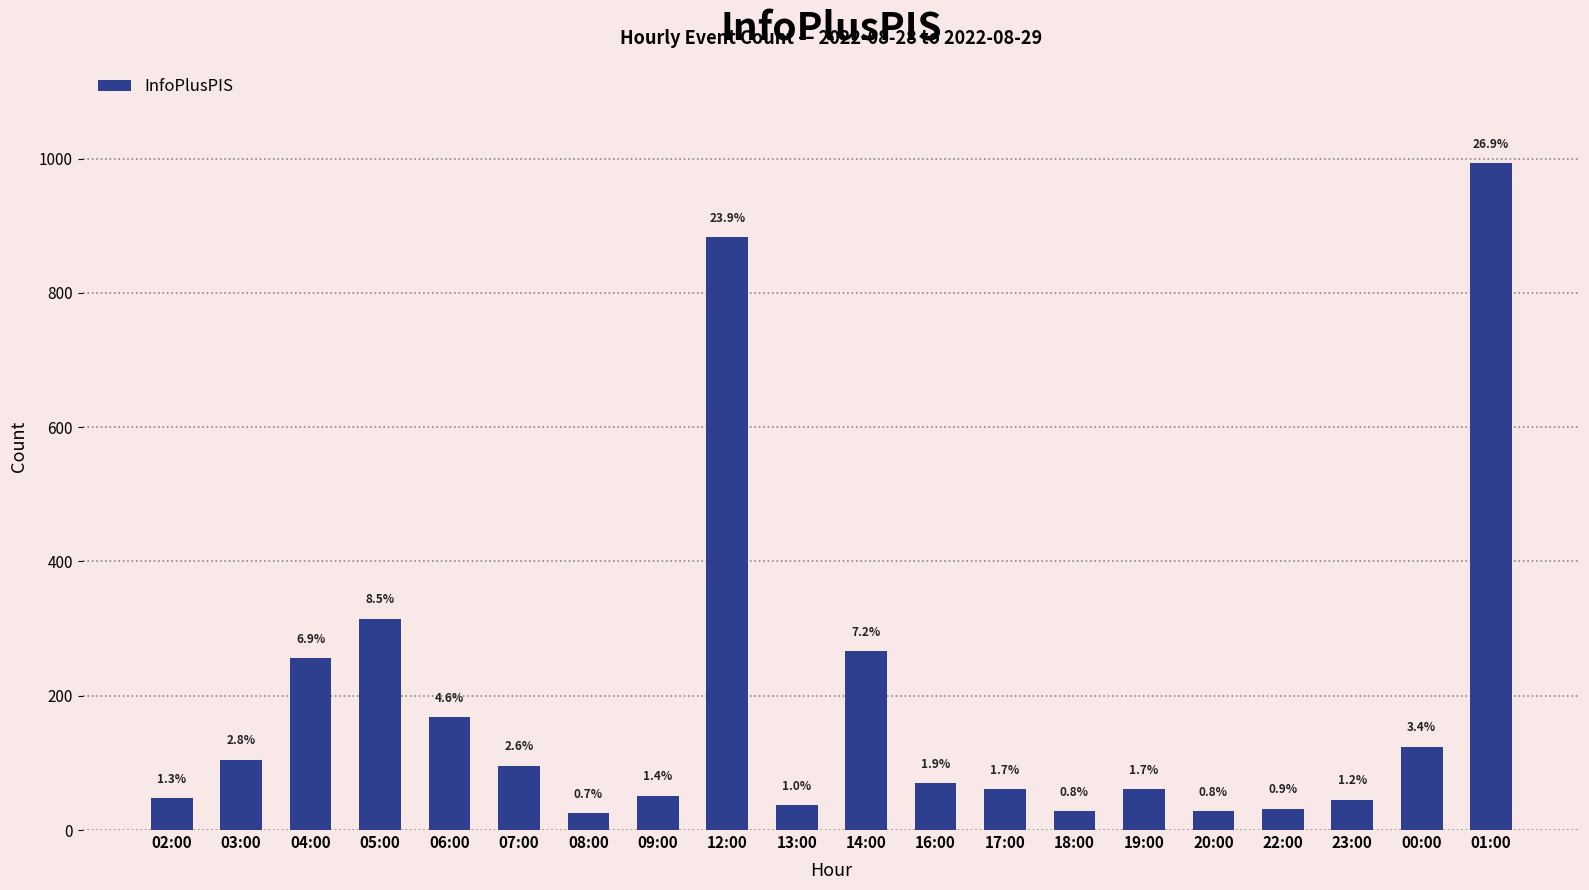

The chart shows a value of 103 at 17:00. True or false?

False